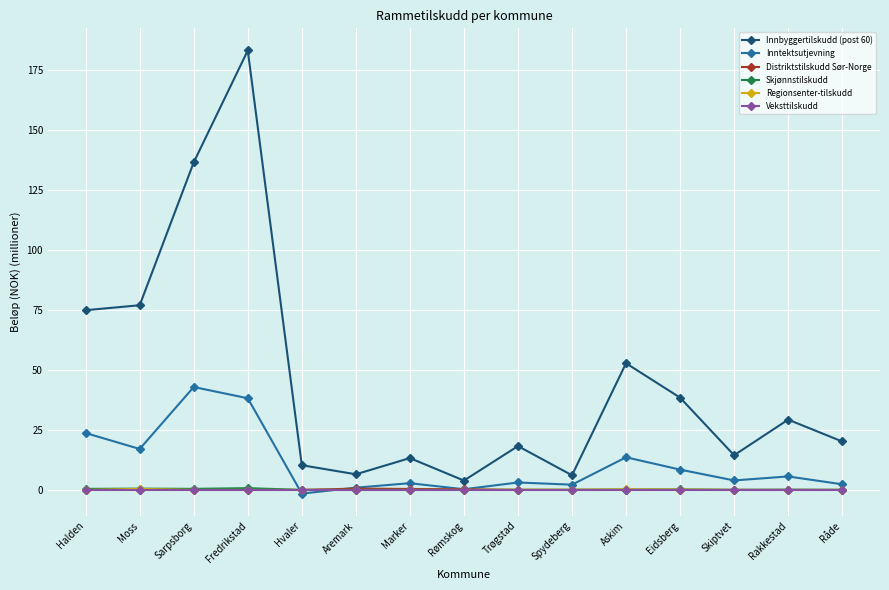

Where is the first local minimum for Innbyggertilskudd (post 60)?

Aremark